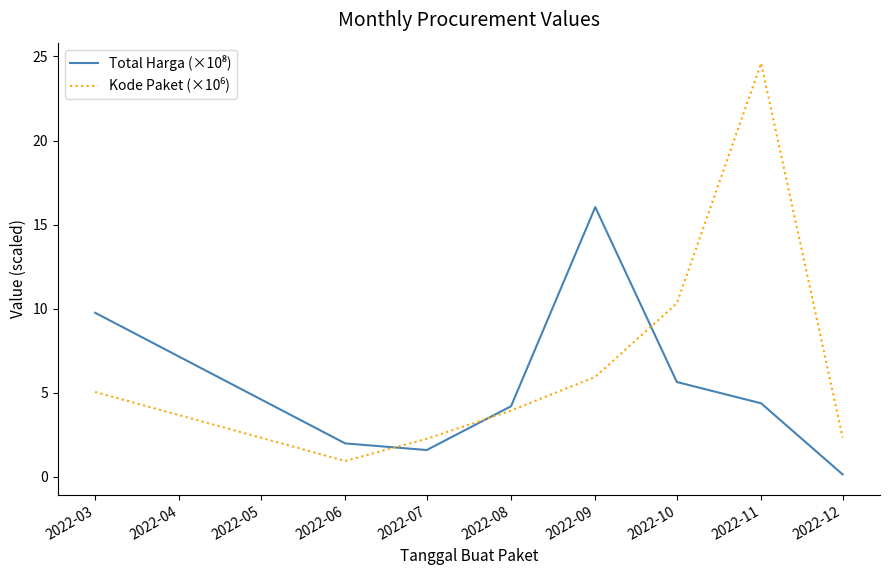

What is the difference between the highest and lowest values at 2022-11?

20.2